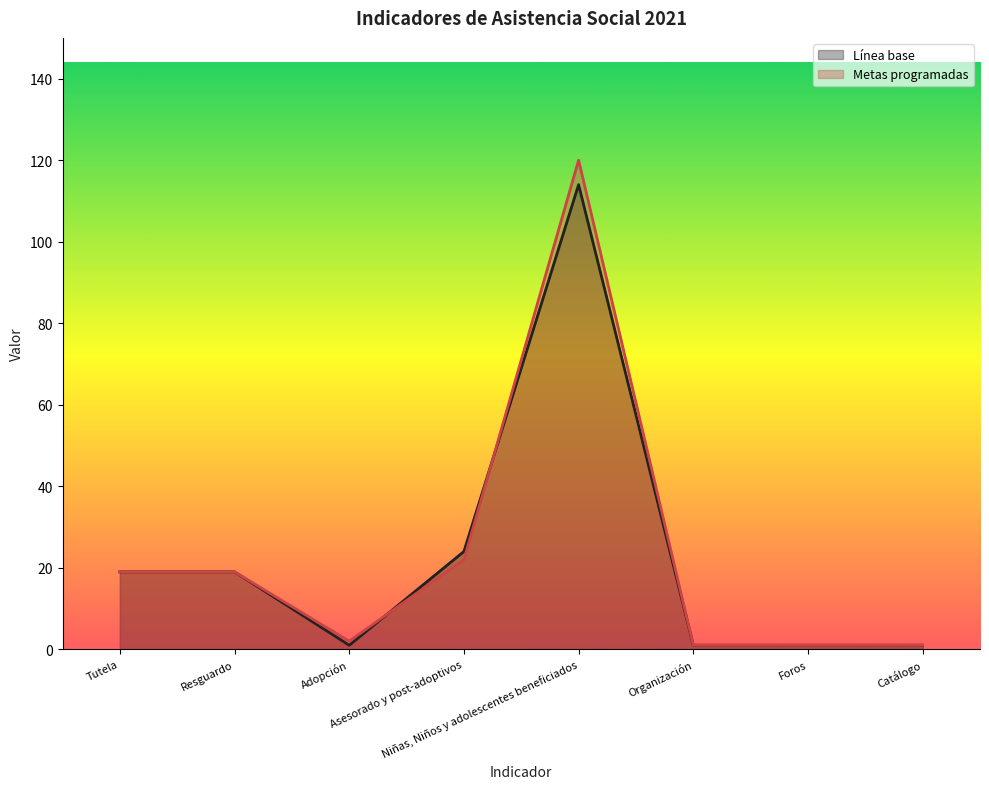

What is the sum of all Línea base values?

180